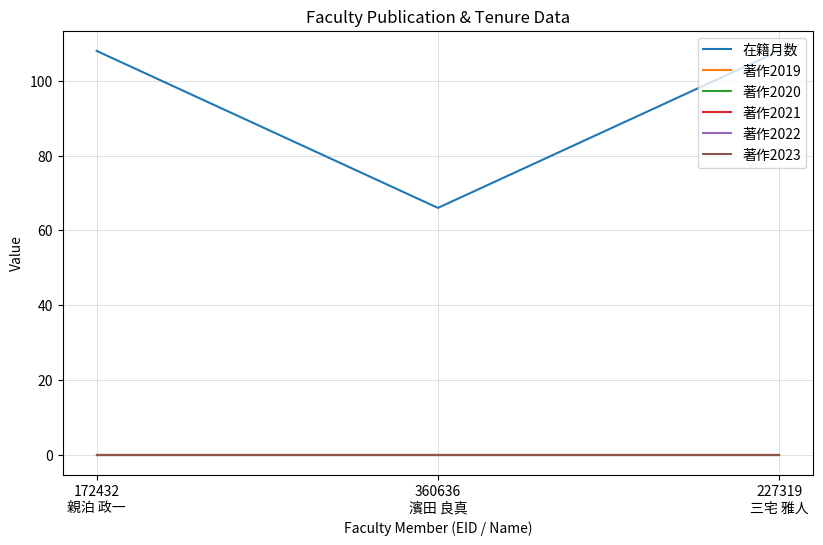

At 360636
濱田 良真, list the series in order from largest to smallest.

在籍月数, 著作2019, 著作2020, 著作2021, 著作2022, 著作2023